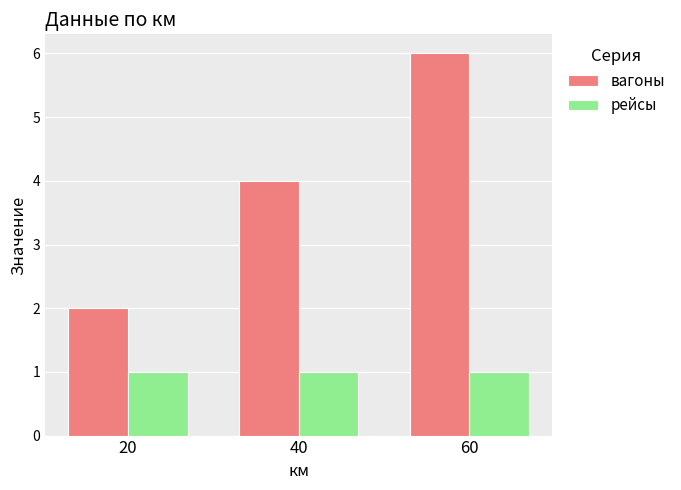

What value does the вагоны series have at 40?

4